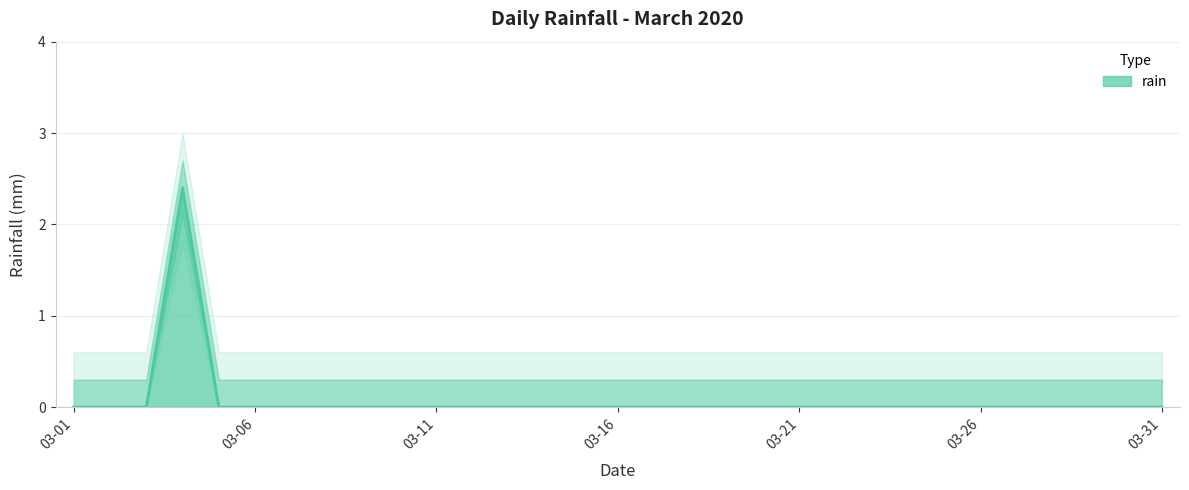

What is the greatest value displayed?

2.4